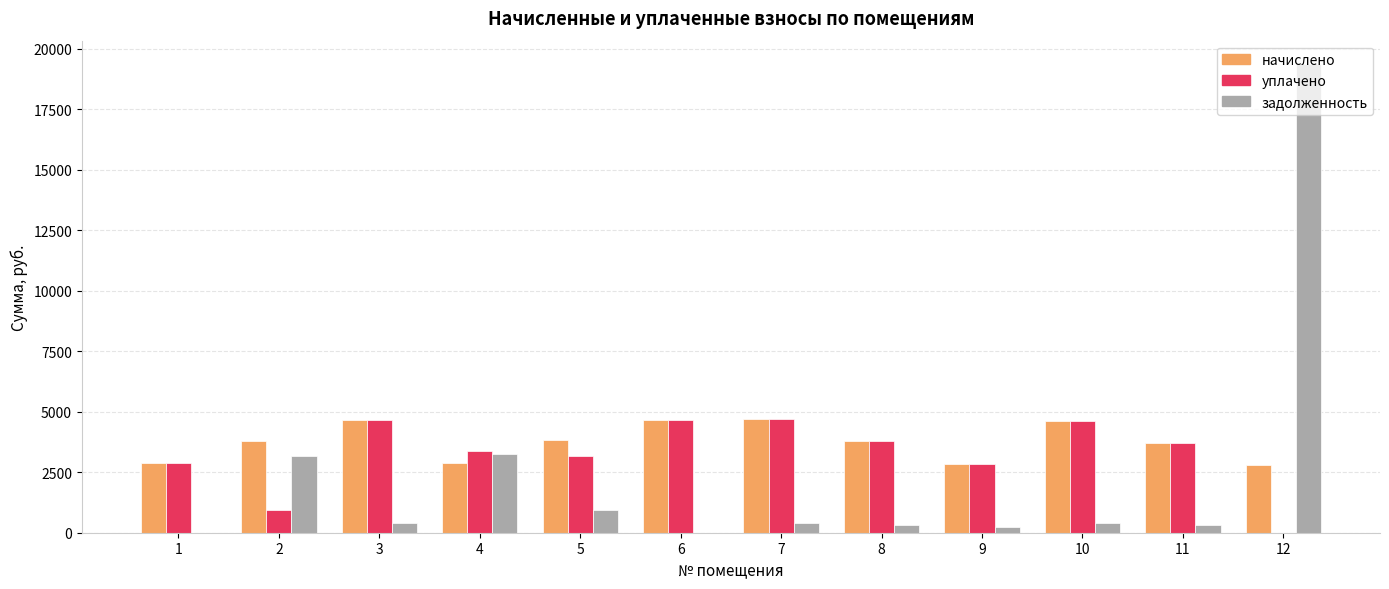

Which series has the largest total across all categories?

начислено